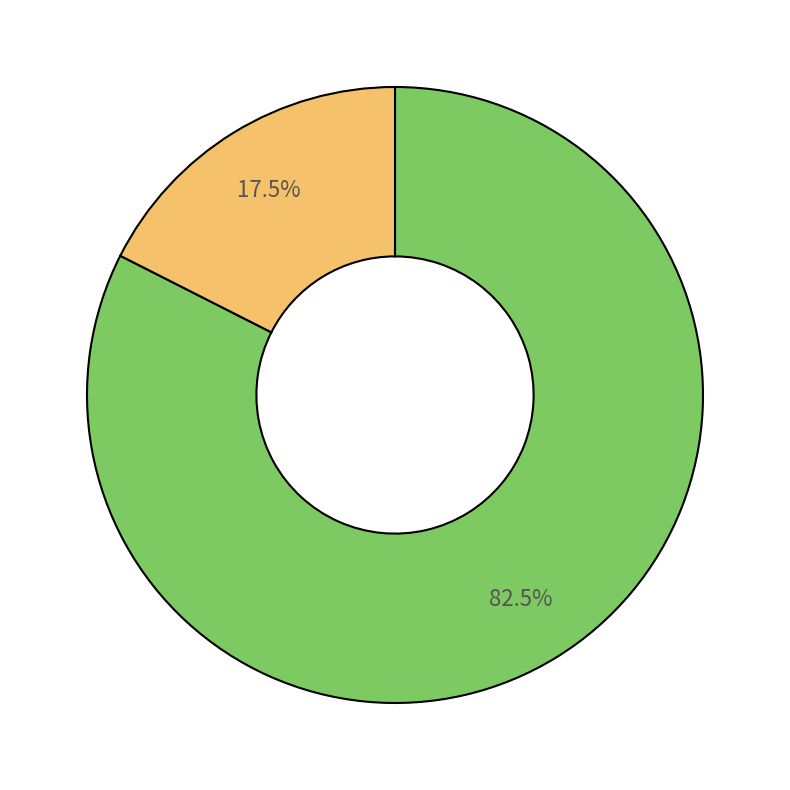

Count the number of slices in the pie.

2